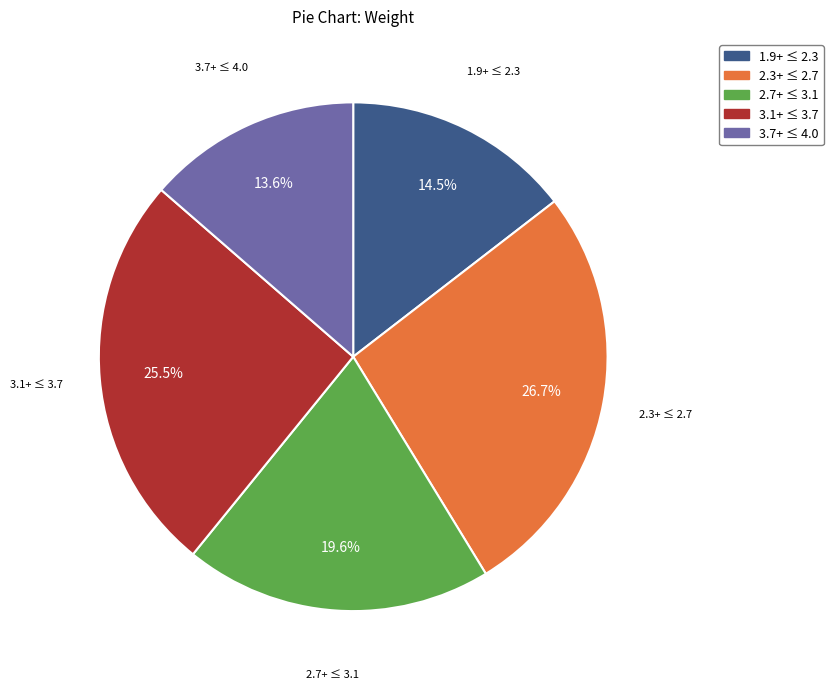

What is the ratio of the value at 1.9+ ≤ 2.3 to the value at 2.7+ ≤ 3.1?

0.7